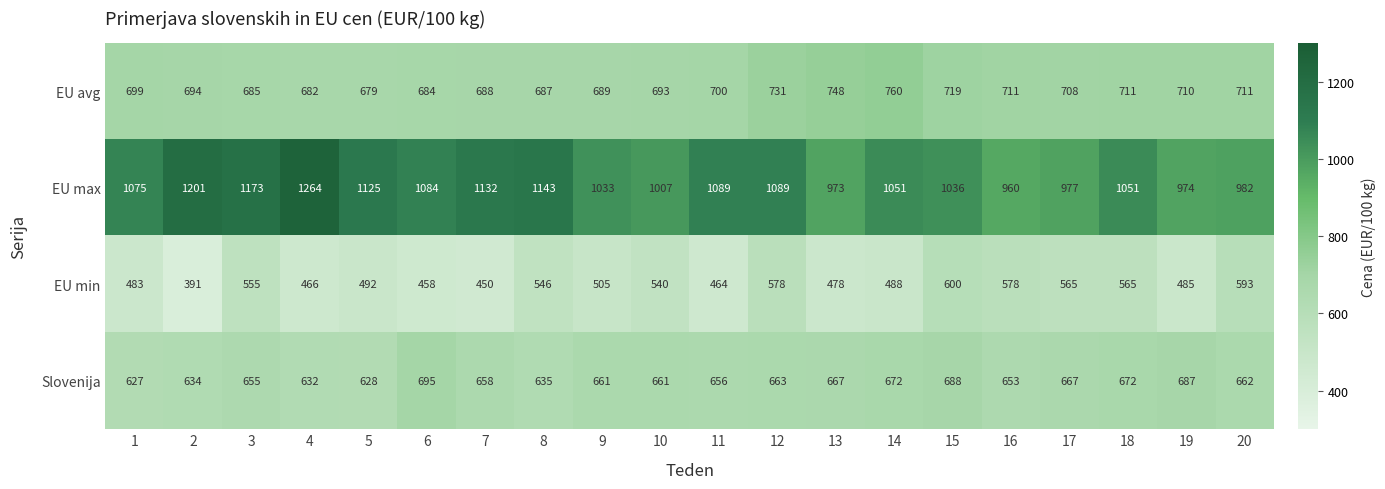

What is the difference between the maximum and second lowest values in the EU min series?

150